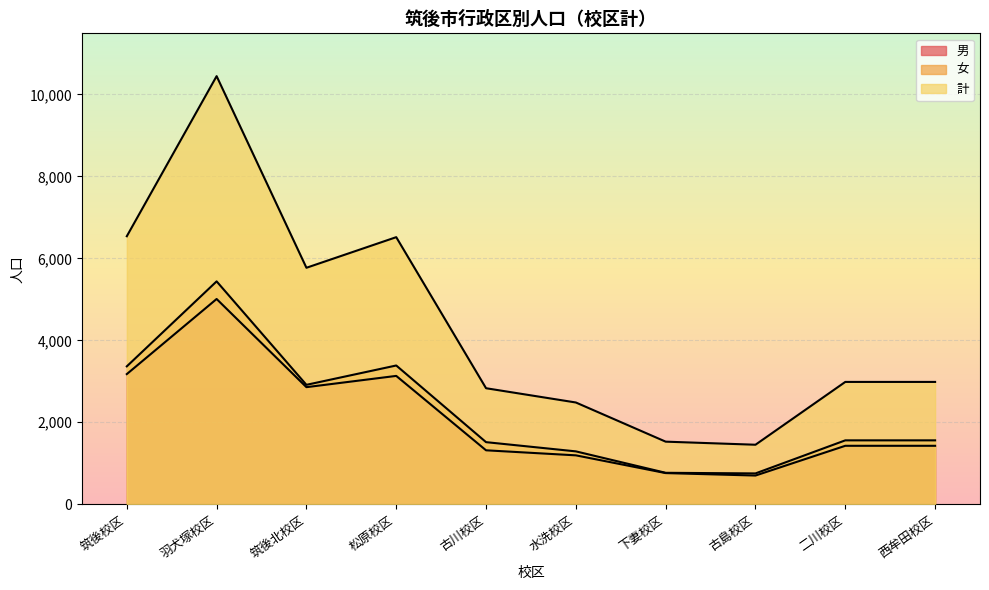

Rank the series by their maximum value, from highest to lowest.

計, 女, 男